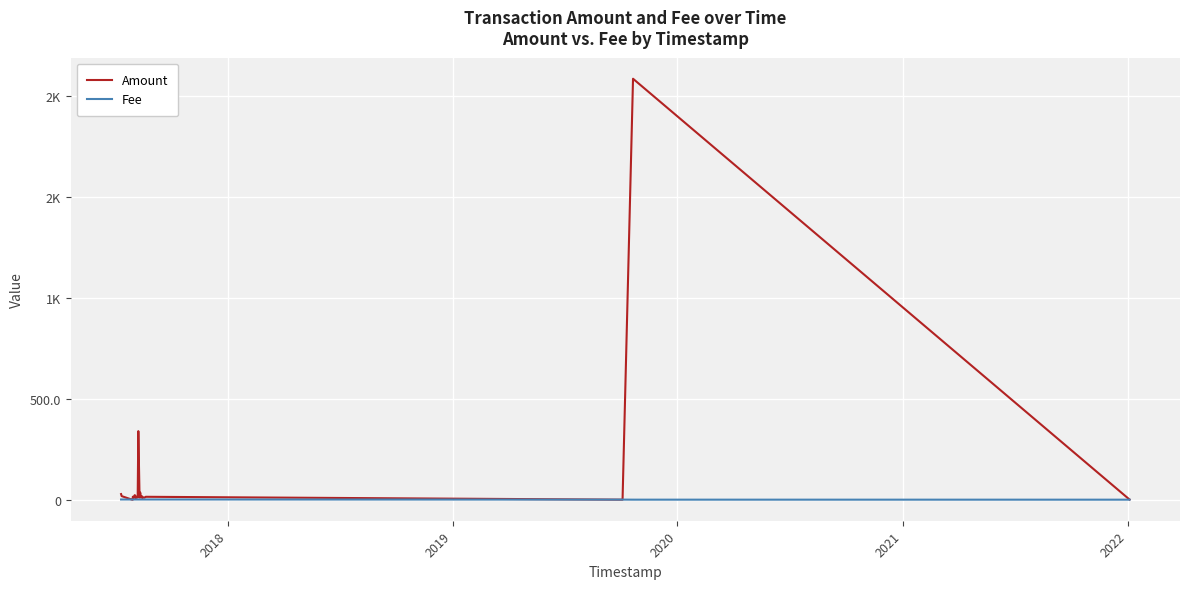

How many lines are shown in the chart?

2